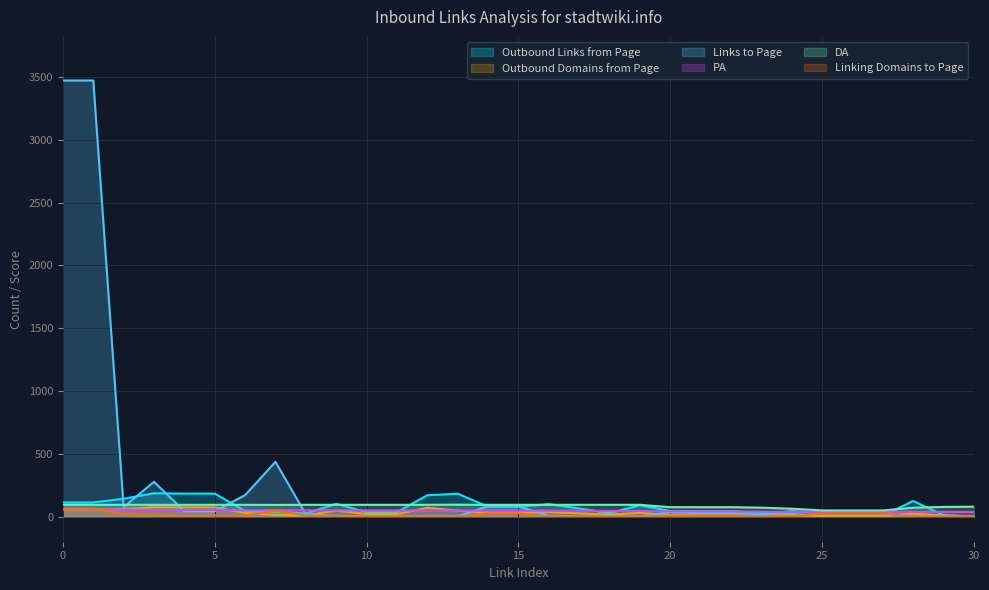

Is the value of Links to Page at 0 greater than the value of PA at 3?

Yes